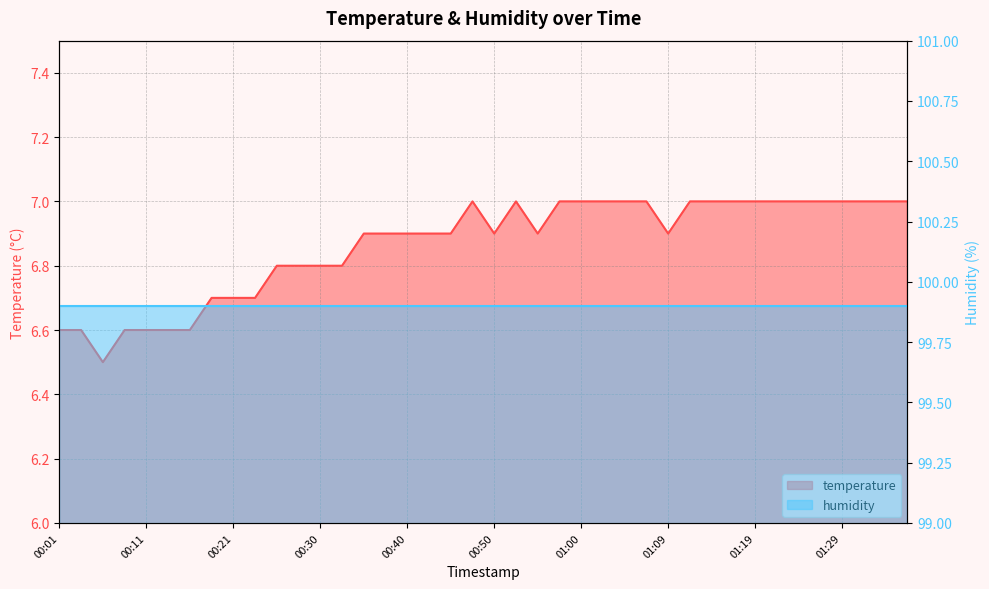

What is the value of the 8th point from the left?

6.7